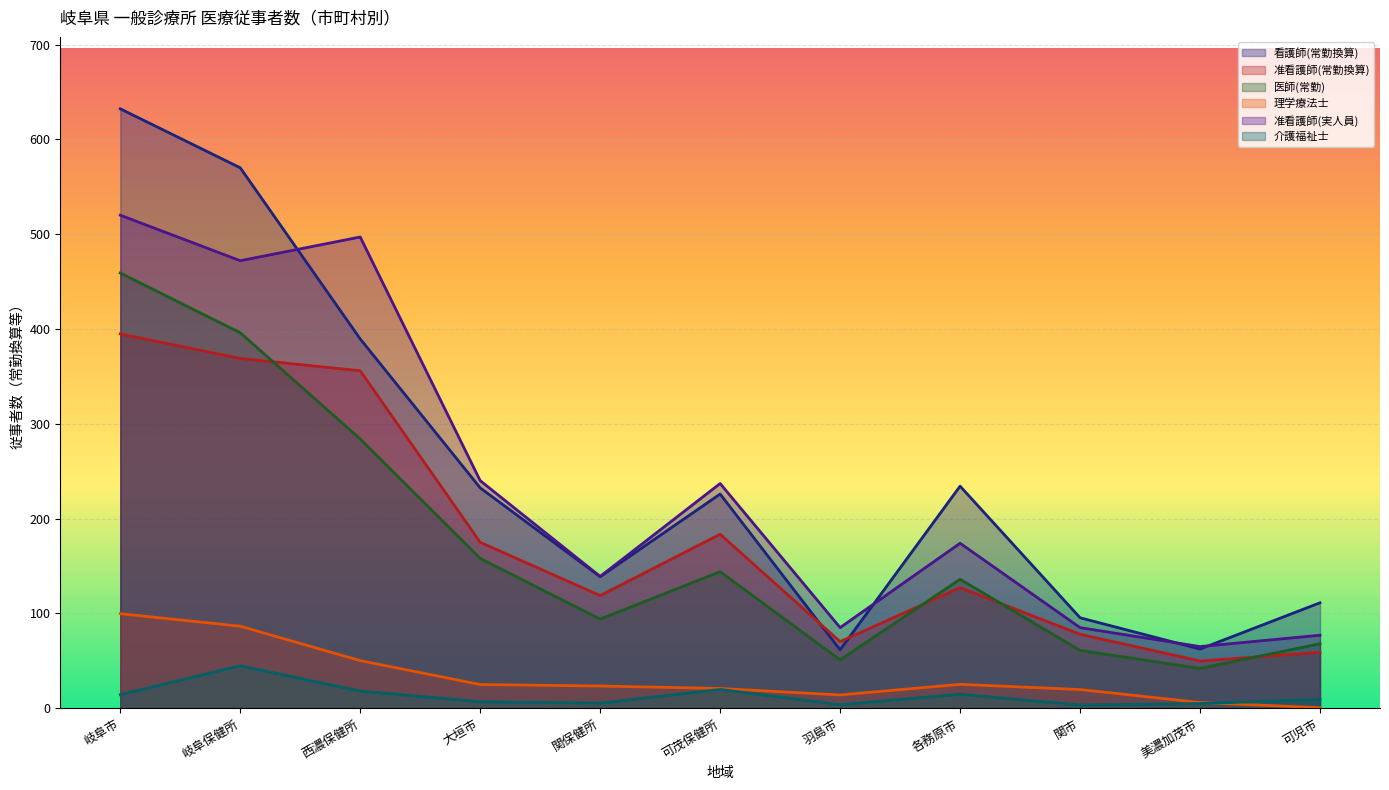

How many lines are shown in the chart?

6